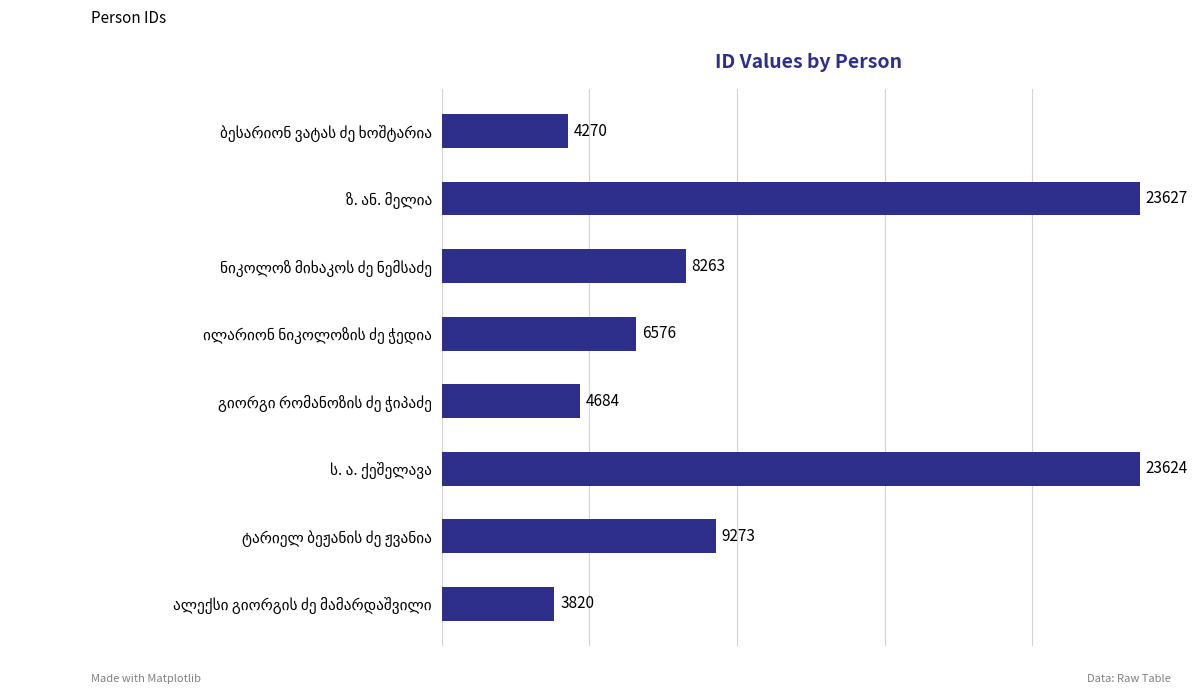

Are the bars grouped side by side (vs. stacked)?

No